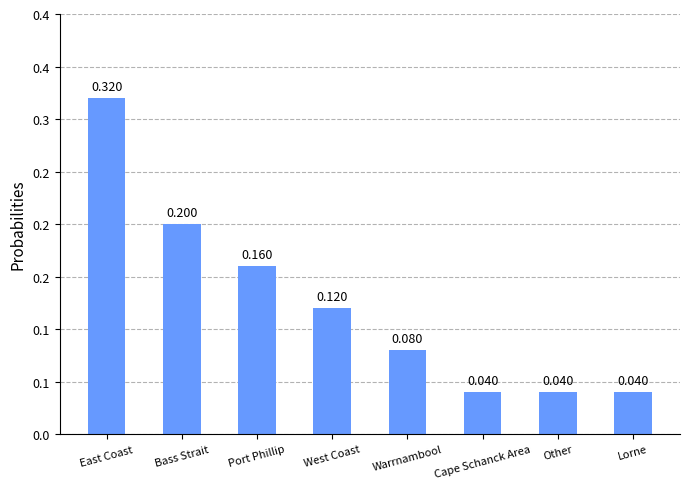

Are the bars horizontal?

No